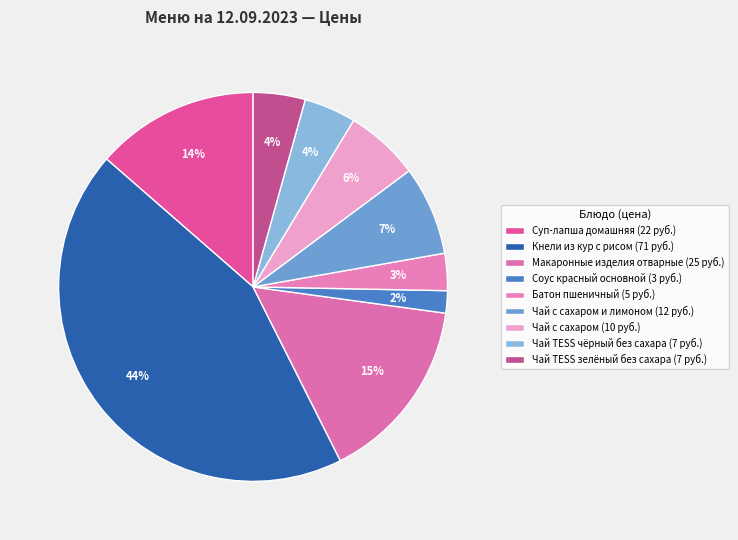

How many slices are in this pie chart?

9